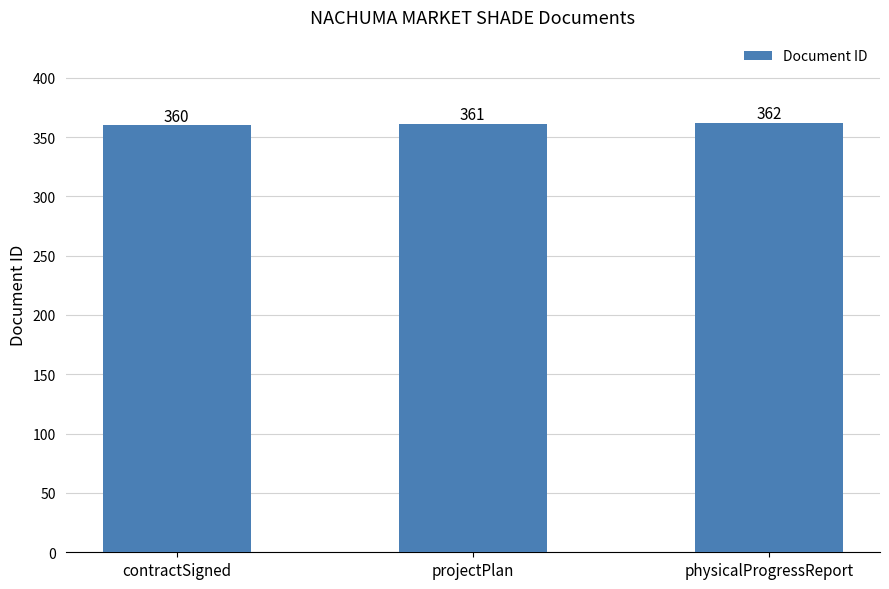

What is the label of the 1st bar from the right?

physicalProgressReport